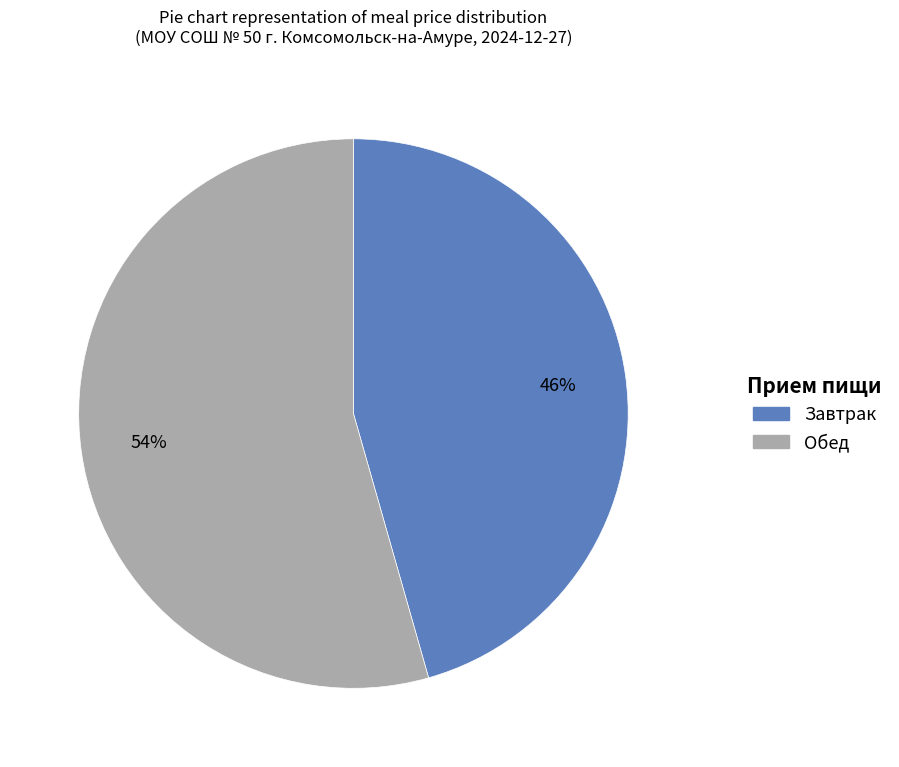

Is there a majority slice in this chart?

Yes